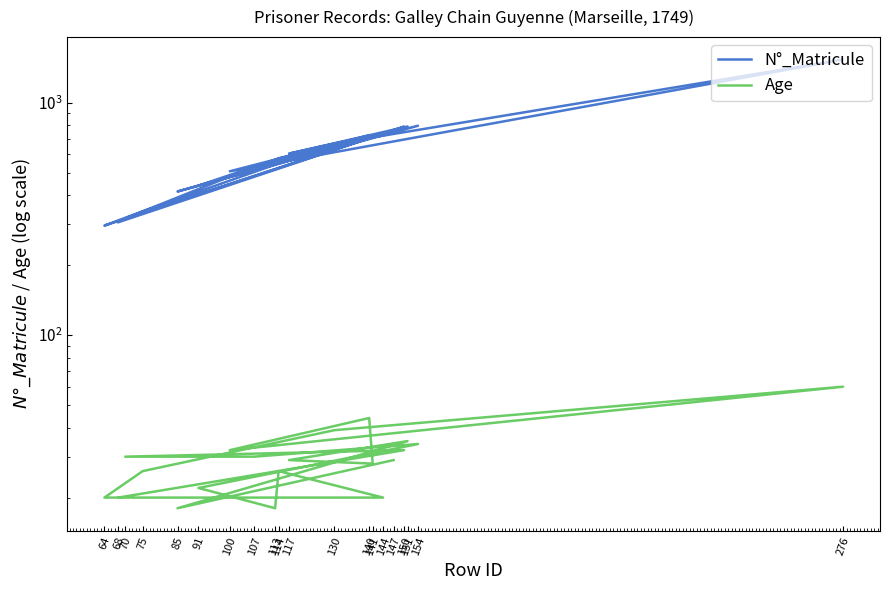

The value of Age at 147 is 41. True or false?

False